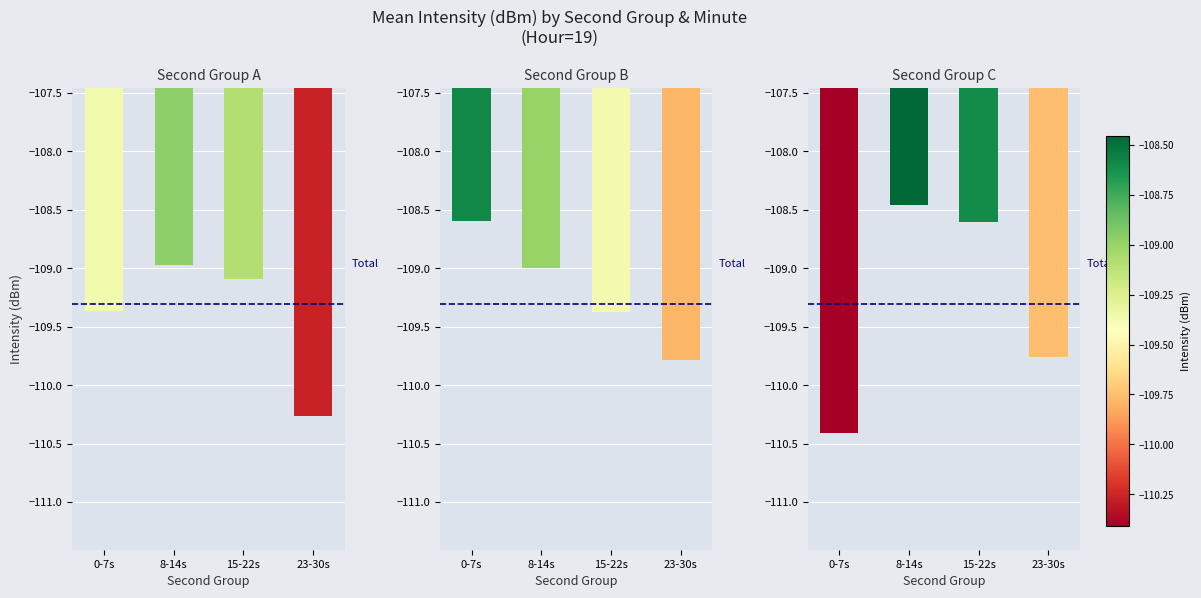

What is the label of the 2nd bar from the left?

8-14s